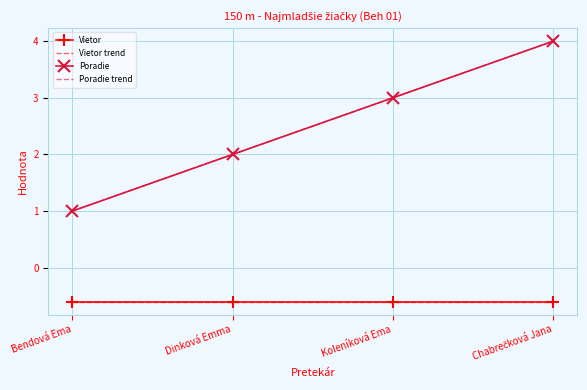

True or false: Poradie trend and Poradie cross at least once.

False